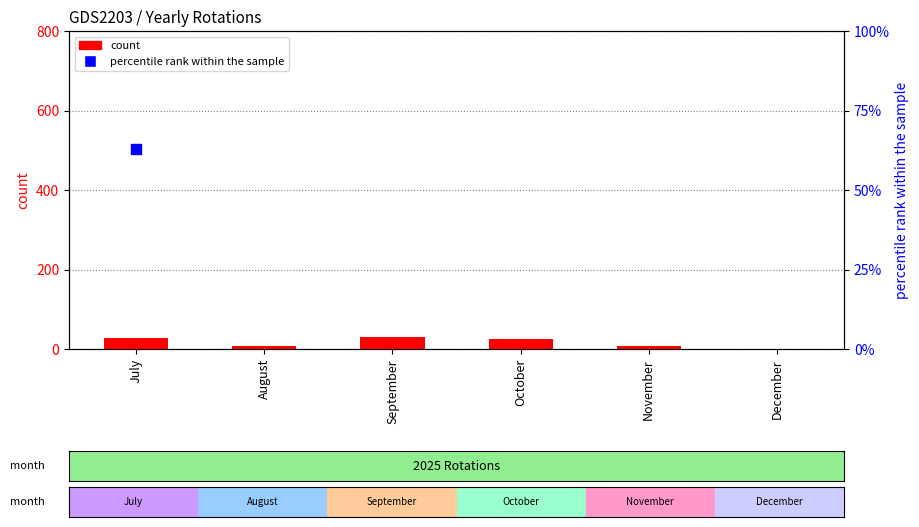

Is the value of percentile rank within the sample at December greater than the value of count at December?

Yes